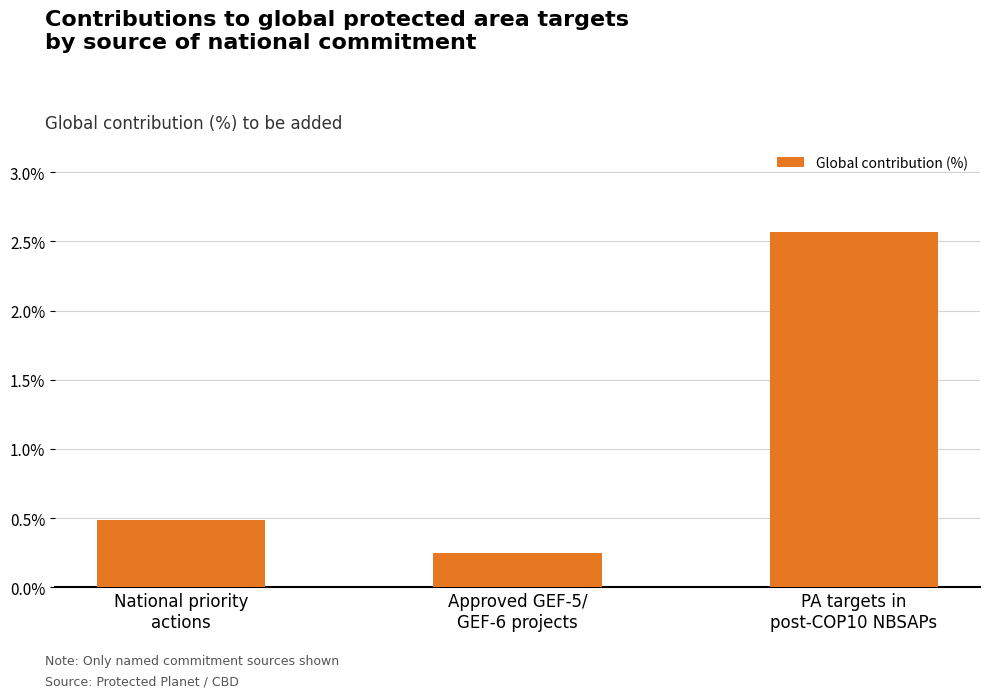

Reading left to right, list all the values displayed in this chart.

National priority
actions=0.0	Approved GEF-5/
GEF-6 projects=0.0	PA targets in
post-COP10 NBSAPs=0.0